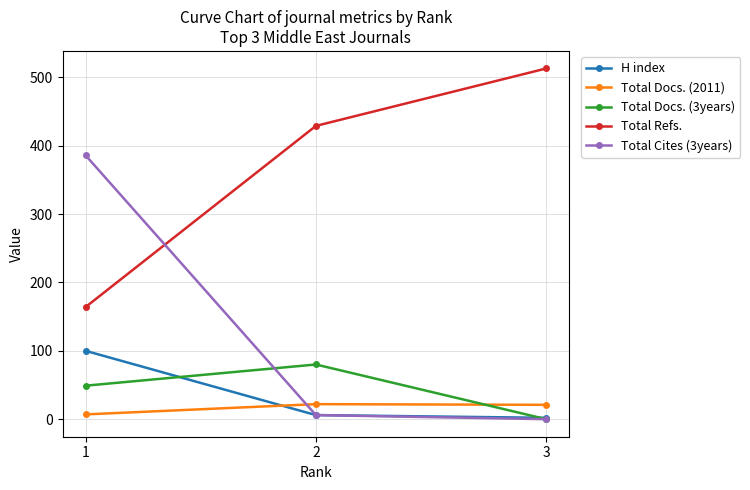

Rank the series by their maximum value, from lowest to highest.

Total Docs. (2011), Total Docs. (3years), H index, Total Cites (3years), Total Refs.